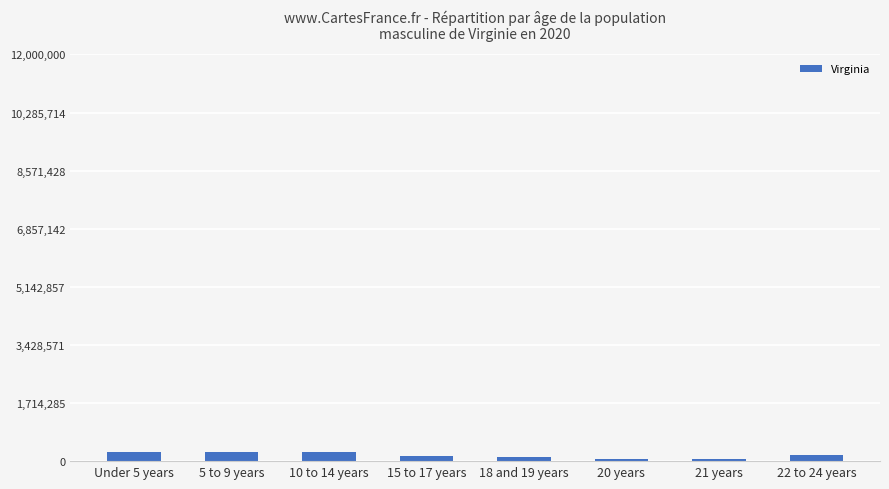

What is the greatest value displayed?

261624